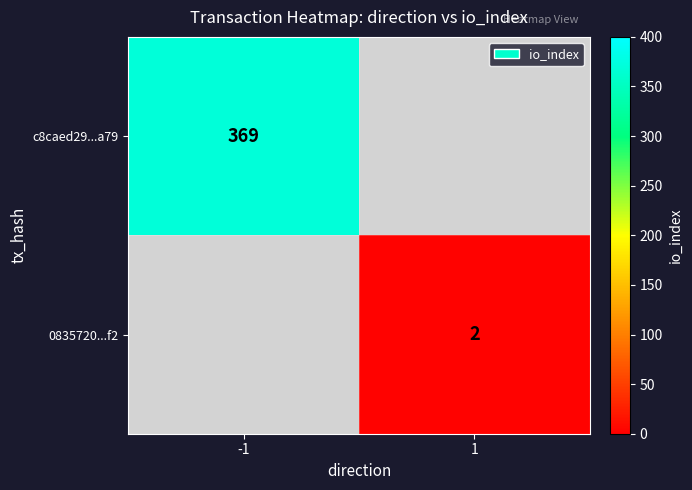

Is it true that 0835720...f2 equals 2 at 1?

True